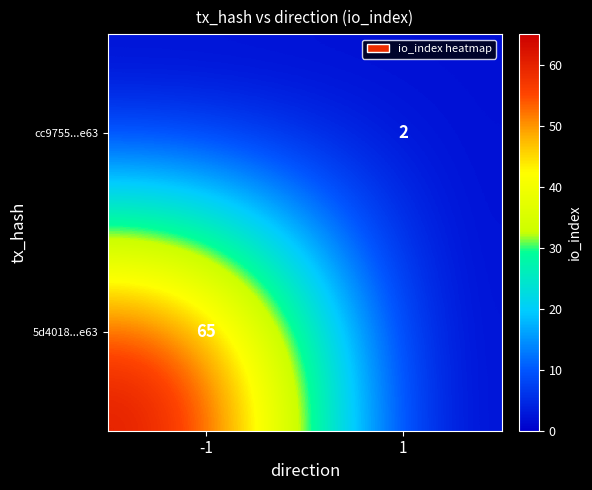

True or false: cc9755...e63 has a value of 2 at 1.

True